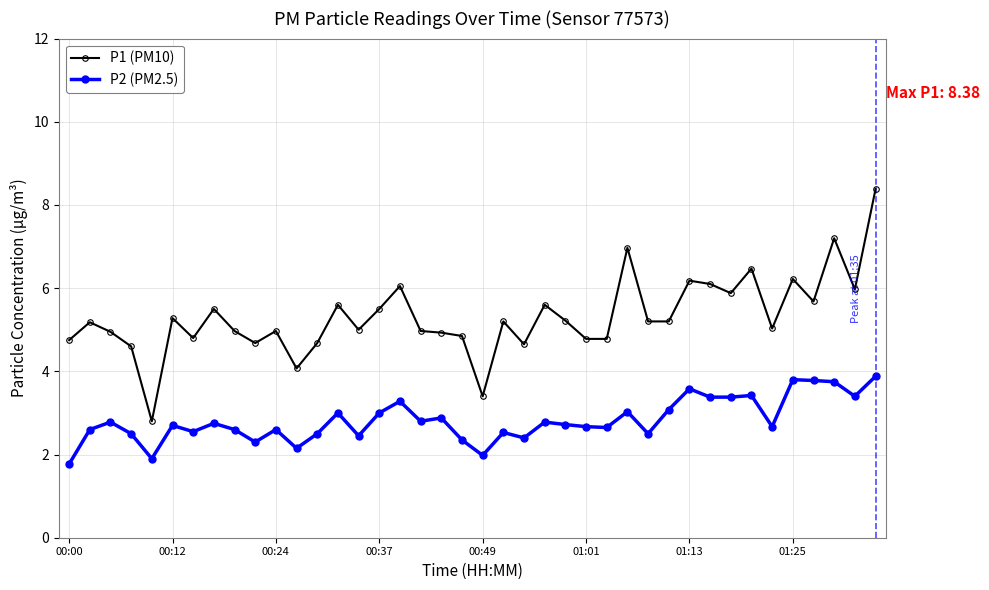

Which series has the largest total across all categories?

P1 (PM10)